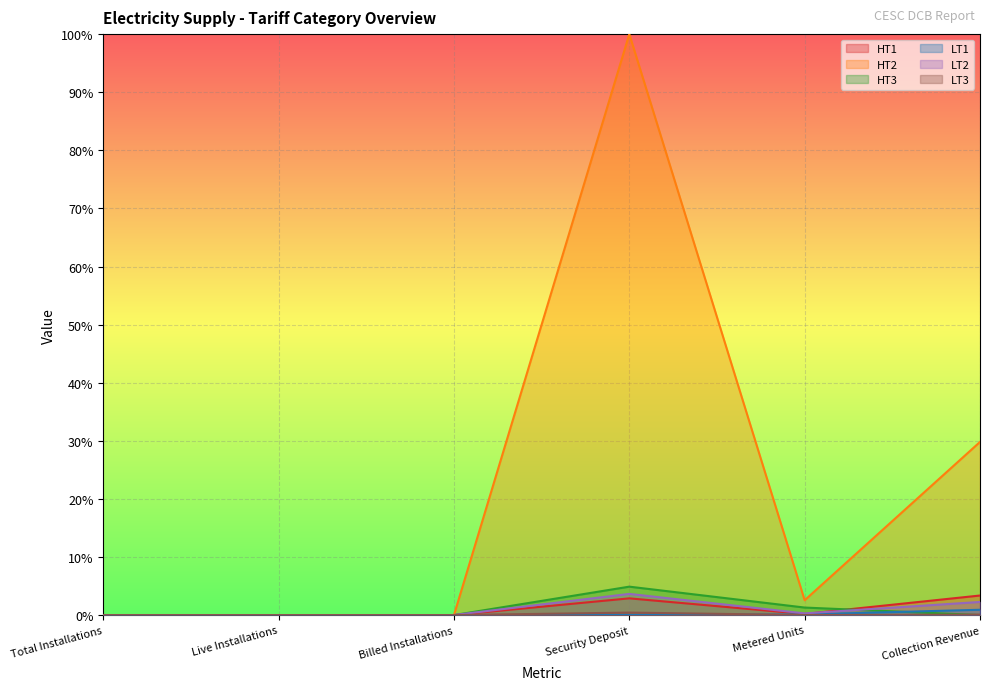

True or false: LT1 and LT3 intersect in this chart.

True